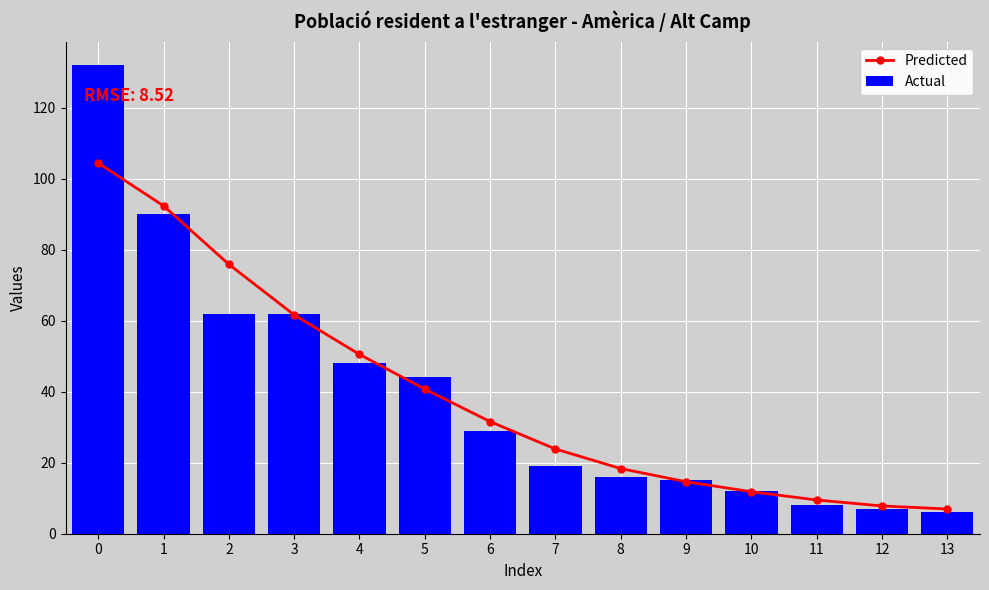

How many data points does each series have?

14